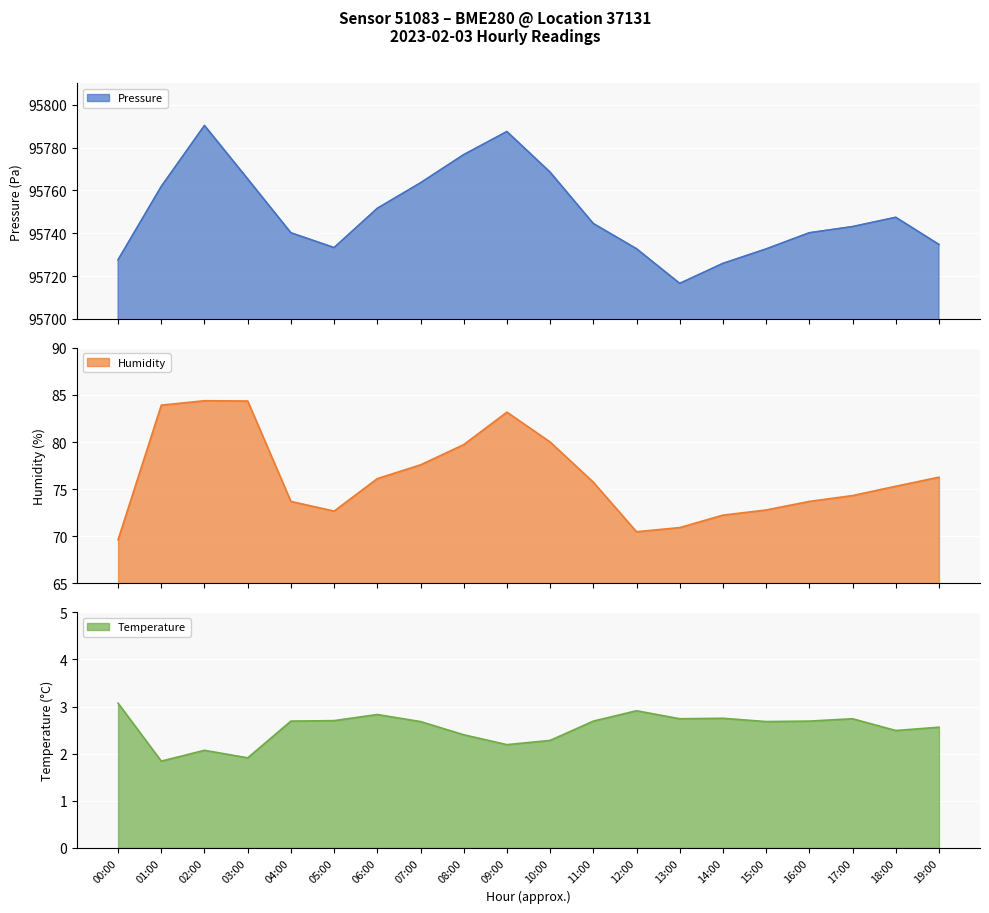

At how many categories does at least one series exceed 44646?

20